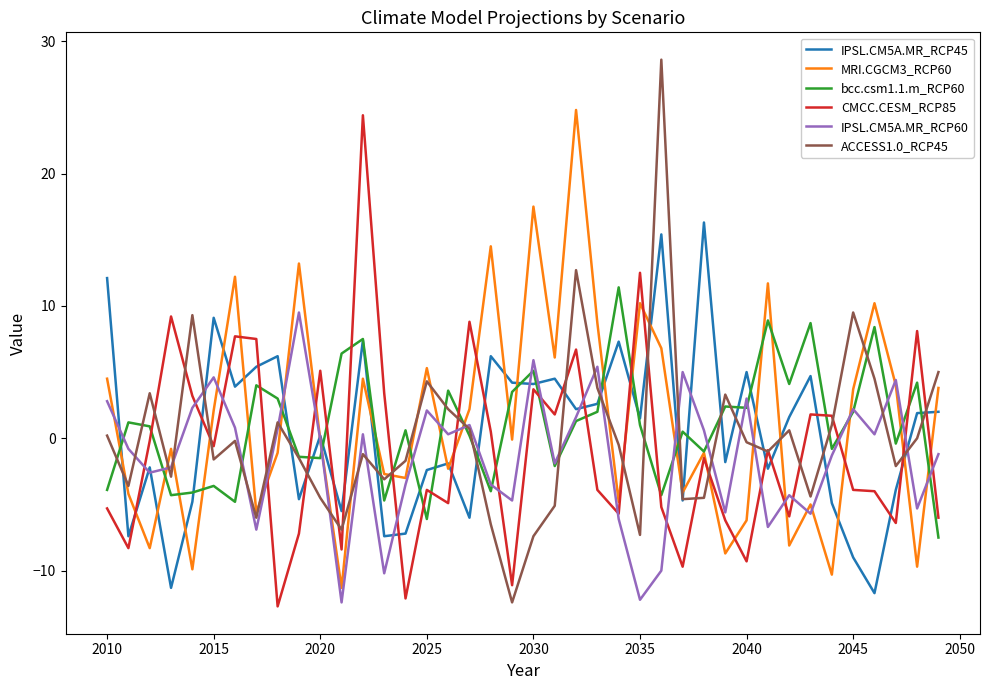

How many values in CMCC.CESM_RCP85 are below zero?

24